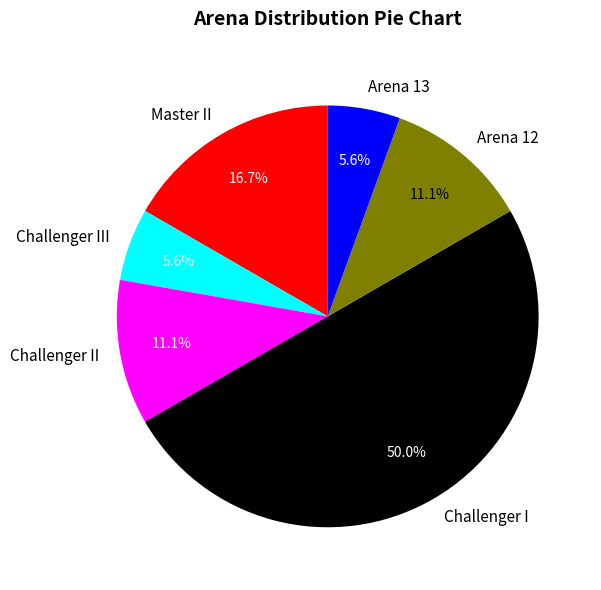

To the nearest percent, what portion does Challenger II represent?

11%